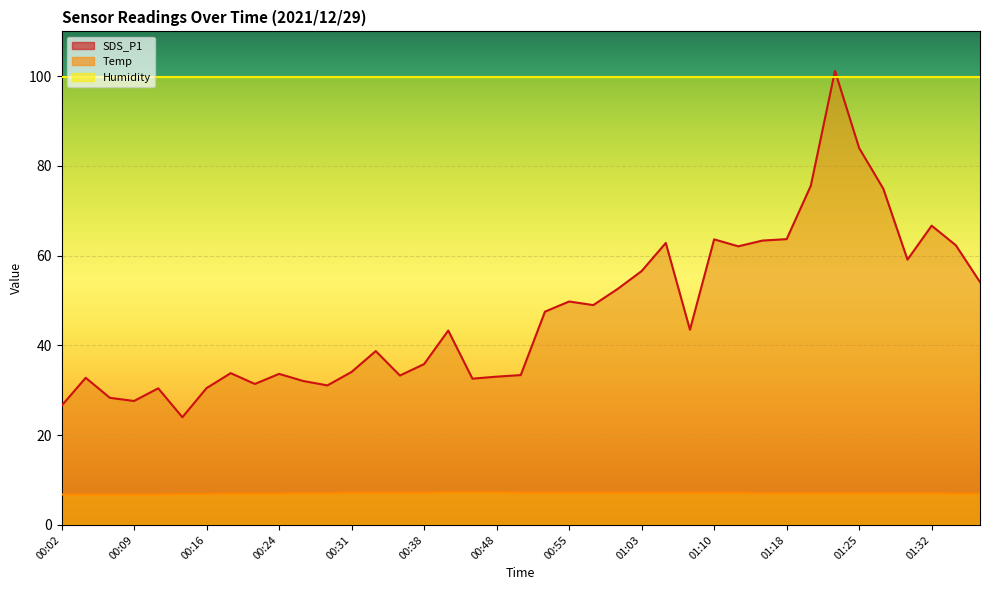

How many data points in Temp are less than 7?

7